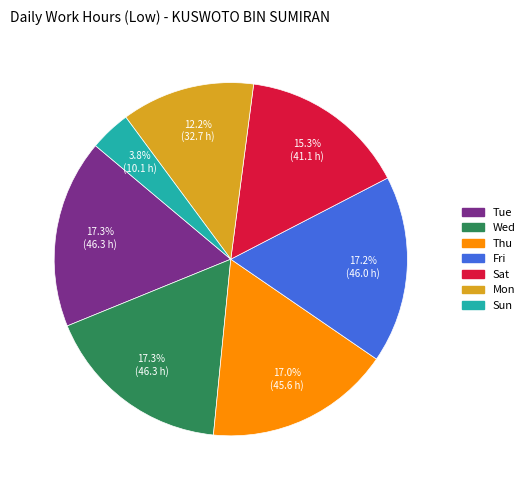

How much of the chart is everything except Sun?

96.2%